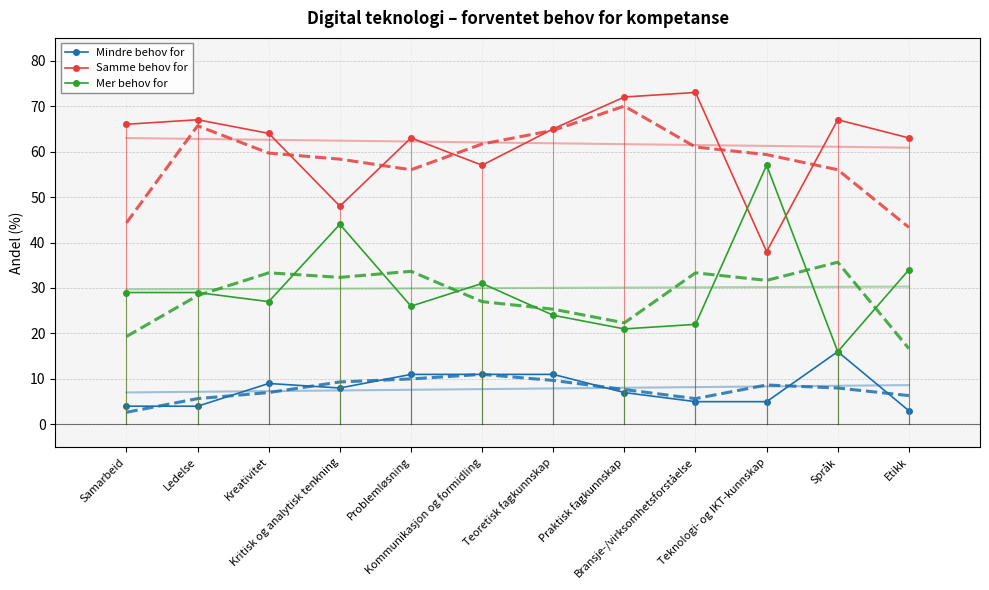

What is the label of the 9th point from the left?

Bransje-/virksomhetsforståelse